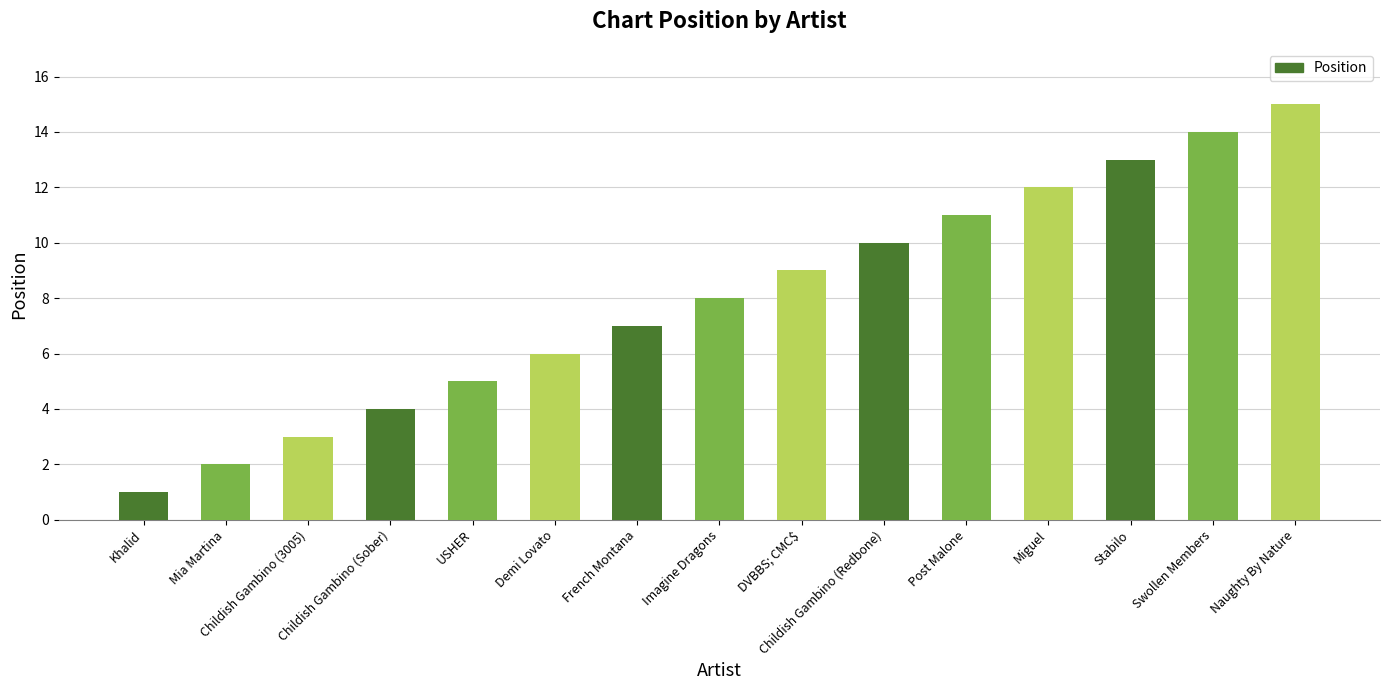

Approximately how many times larger is the value at French Montana compared to Imagine Dragons?

0.9